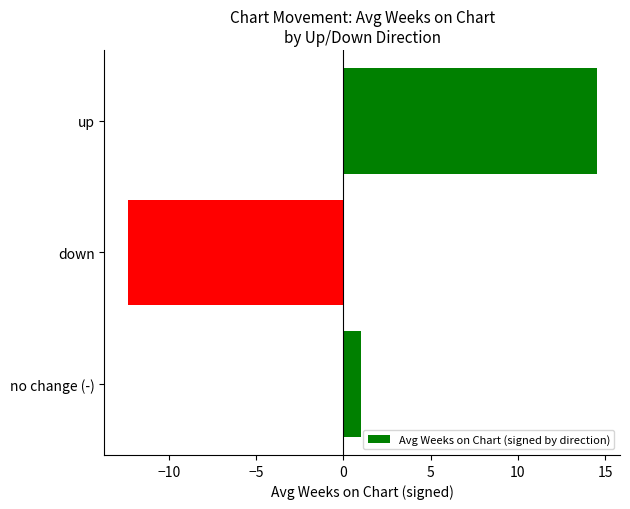

Read the value at up.

14.5